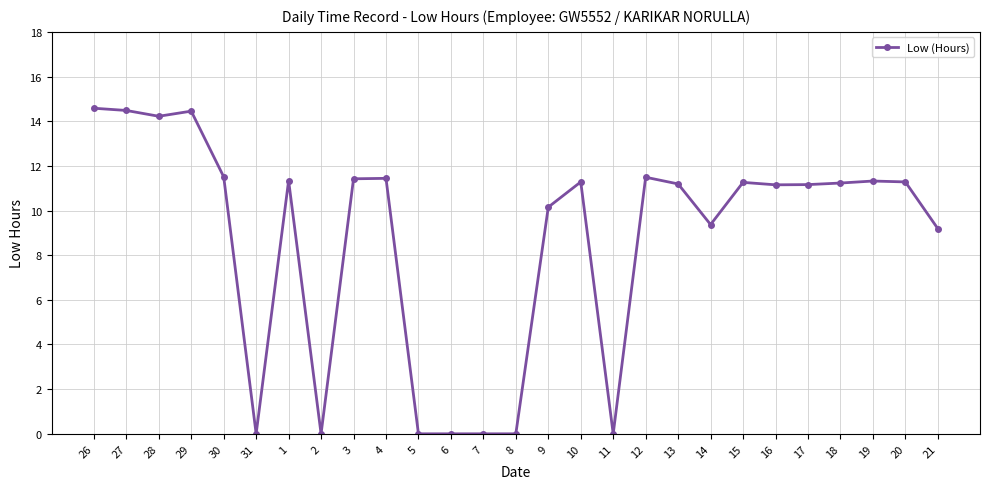

Is it true that the value at 7 is 0.0?

True